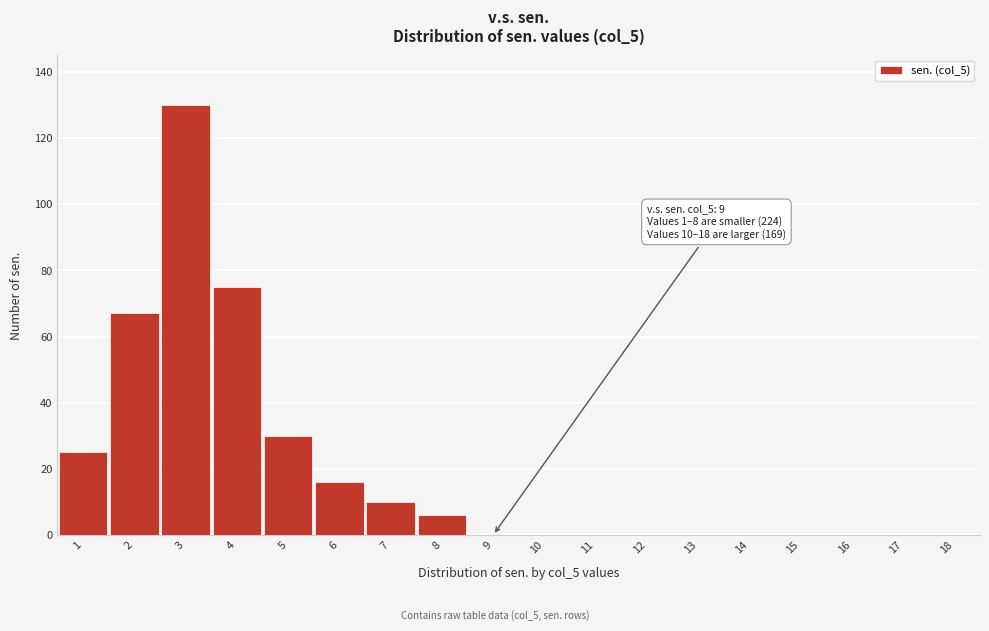

Reading left to right, transcribe all the data shown in this chart.

1=25	2=67	3=130	4=75	5=30	6=16	7=10	8=6	9=0	10=0	11=0	12=0	13=0	14=0	15=0	16=0	17=0	18=0